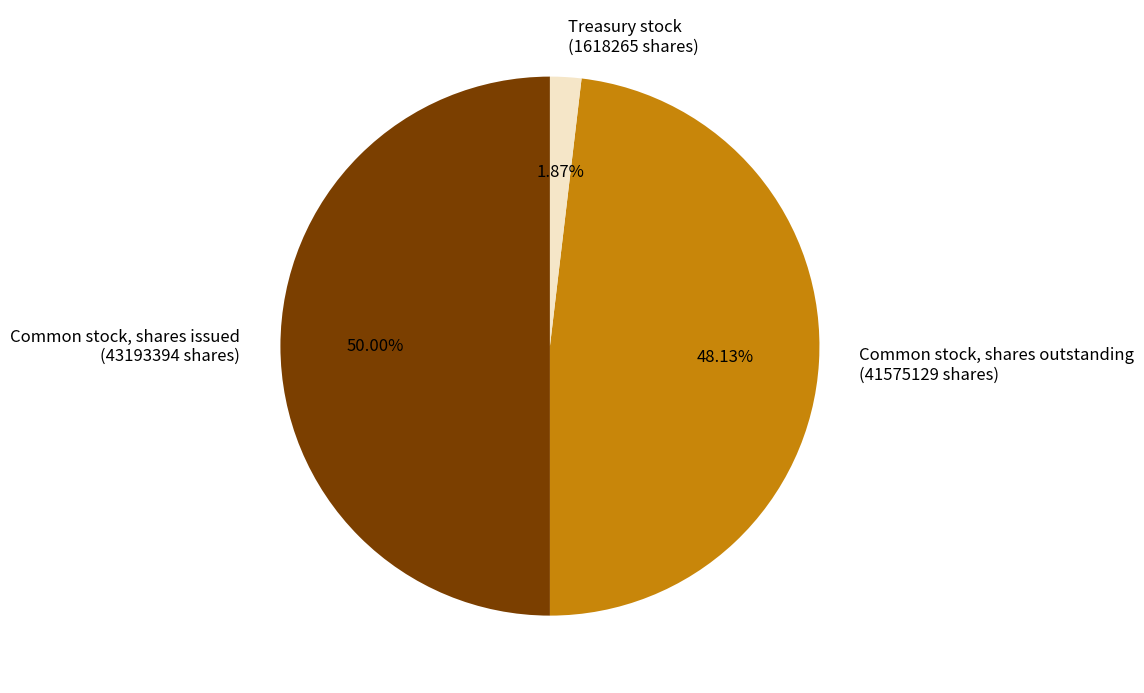

What is the smallest slice in the pie chart?

Treasury stock (1618265 shares)